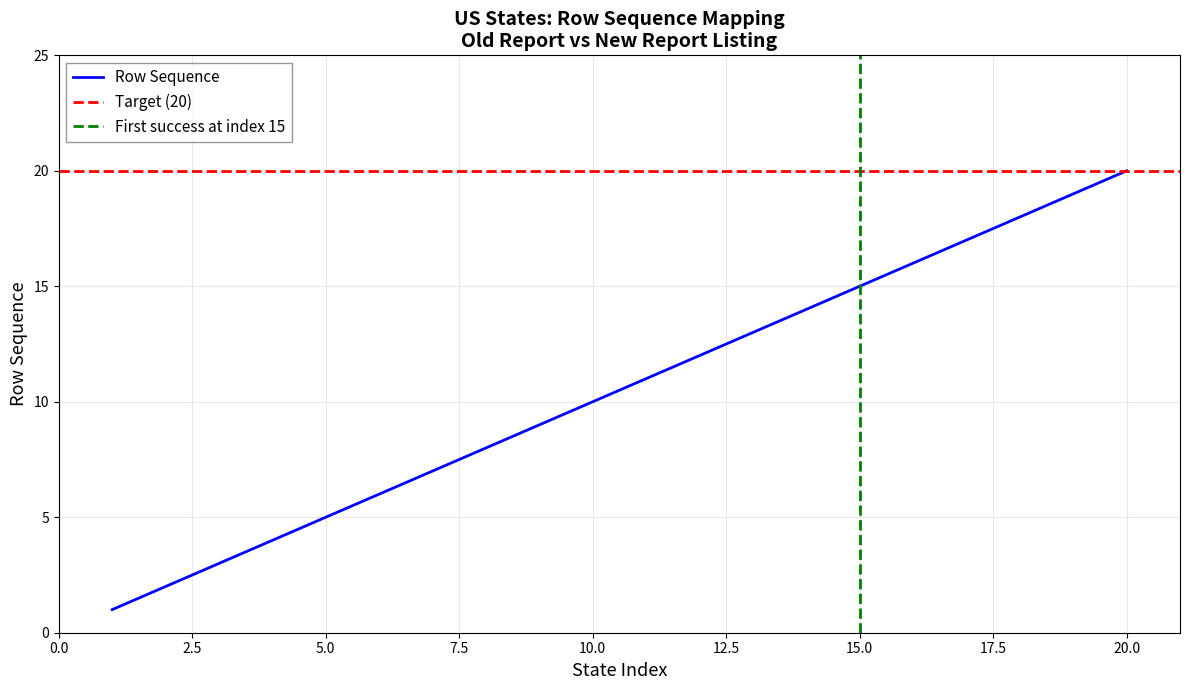

True or false: Row Sequence has a value of 8 at 20.0.

False